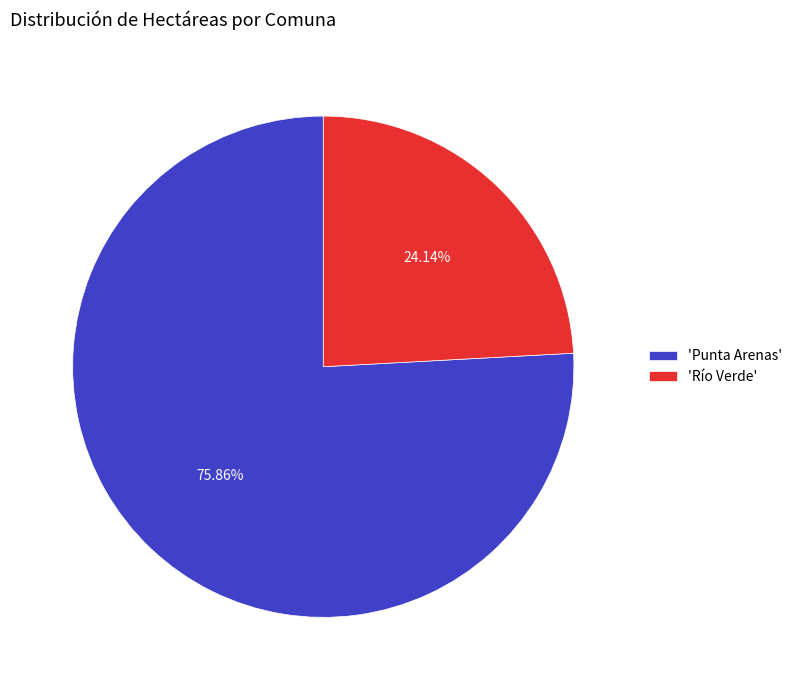

To the nearest percent, what is the difference between the largest and smallest slice percentages?

52%